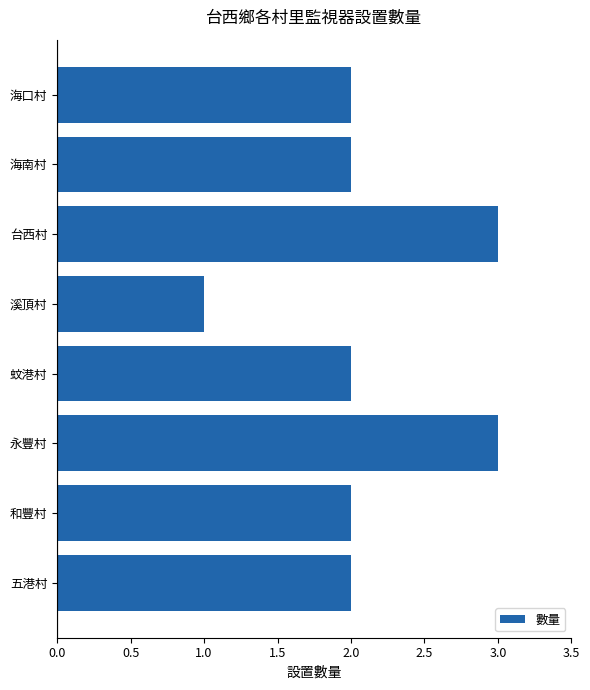

Approximately how many times larger is the value at 海南村 compared to 台西村?

0.7